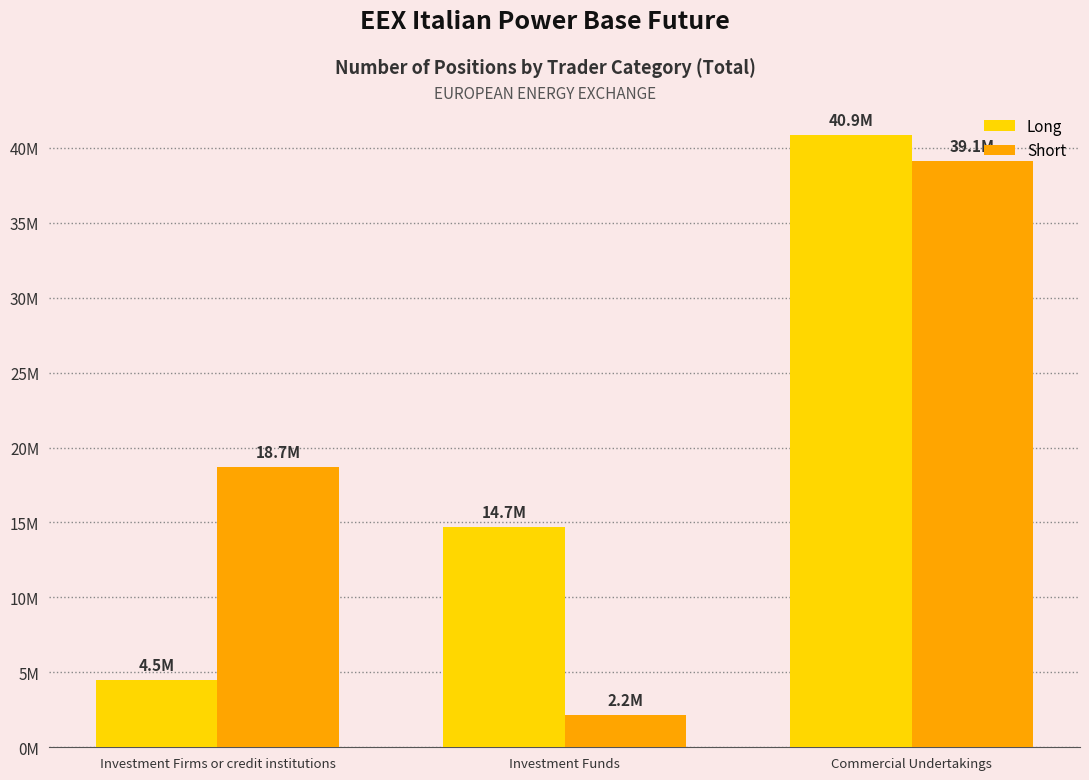

Which label corresponds to the largest value in the chart?

Commercial Undertakings